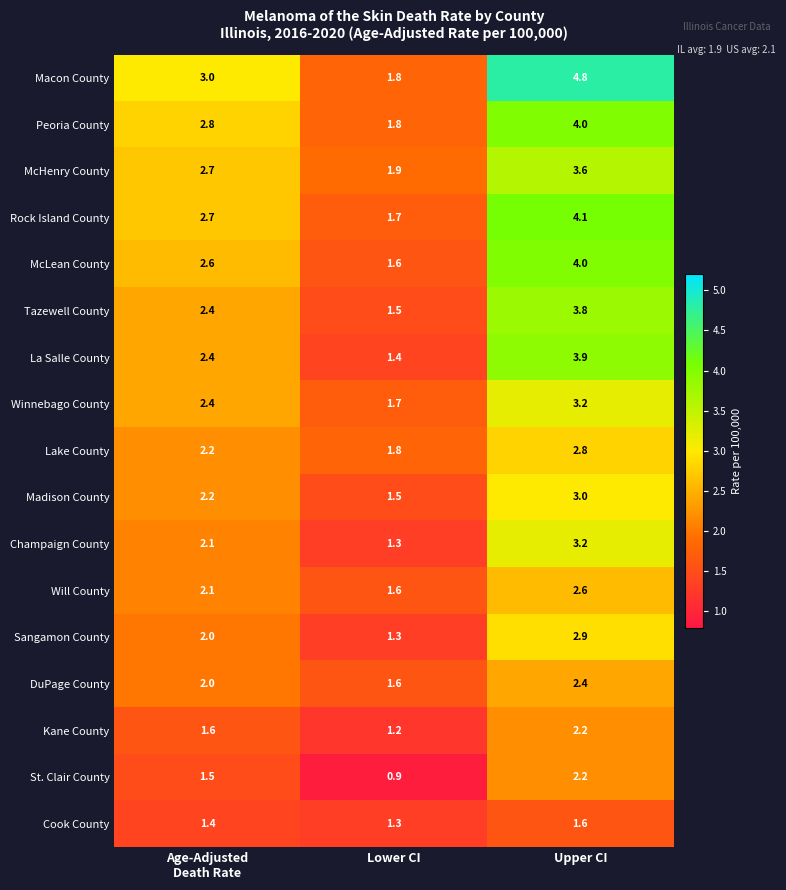

Count the number of data series in this chart.

17